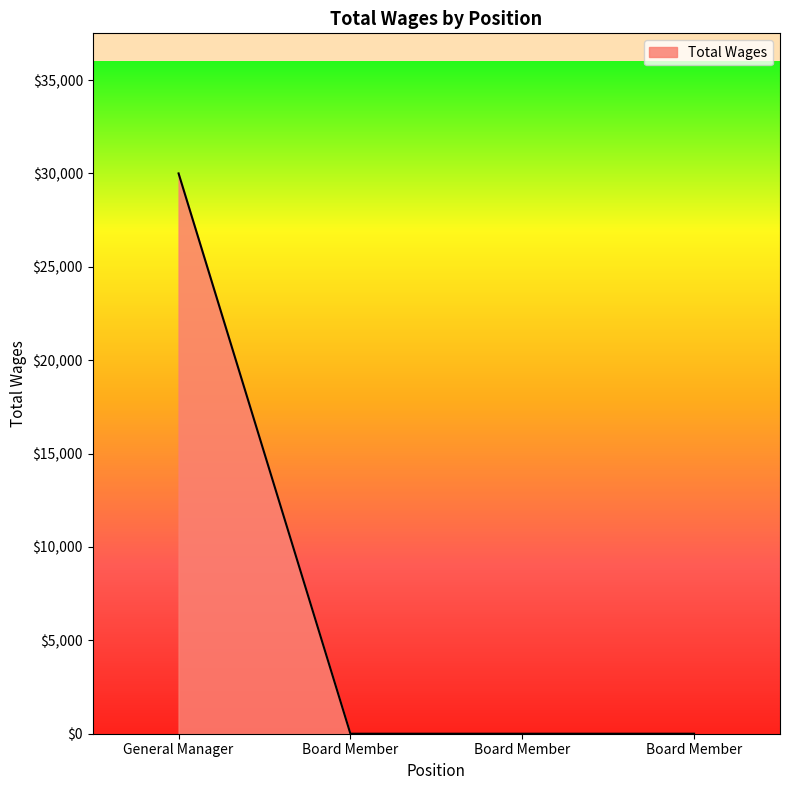

What is the average value?

7500